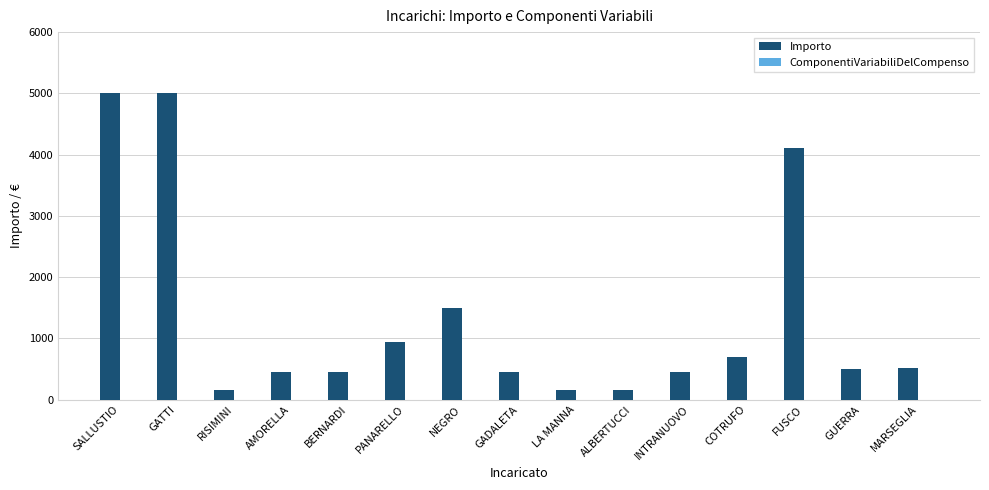

What is the difference between the second highest and minimum values?

4850.0